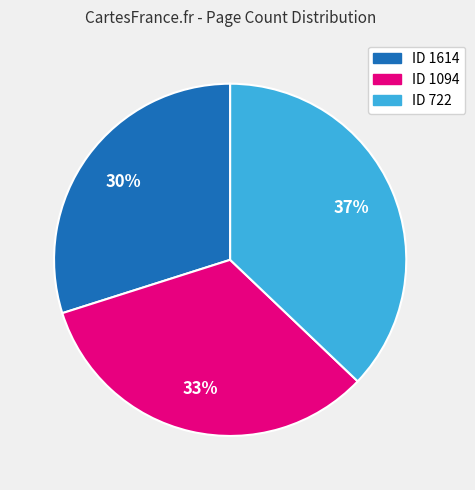

Which slice is the smallest?

ID 1614